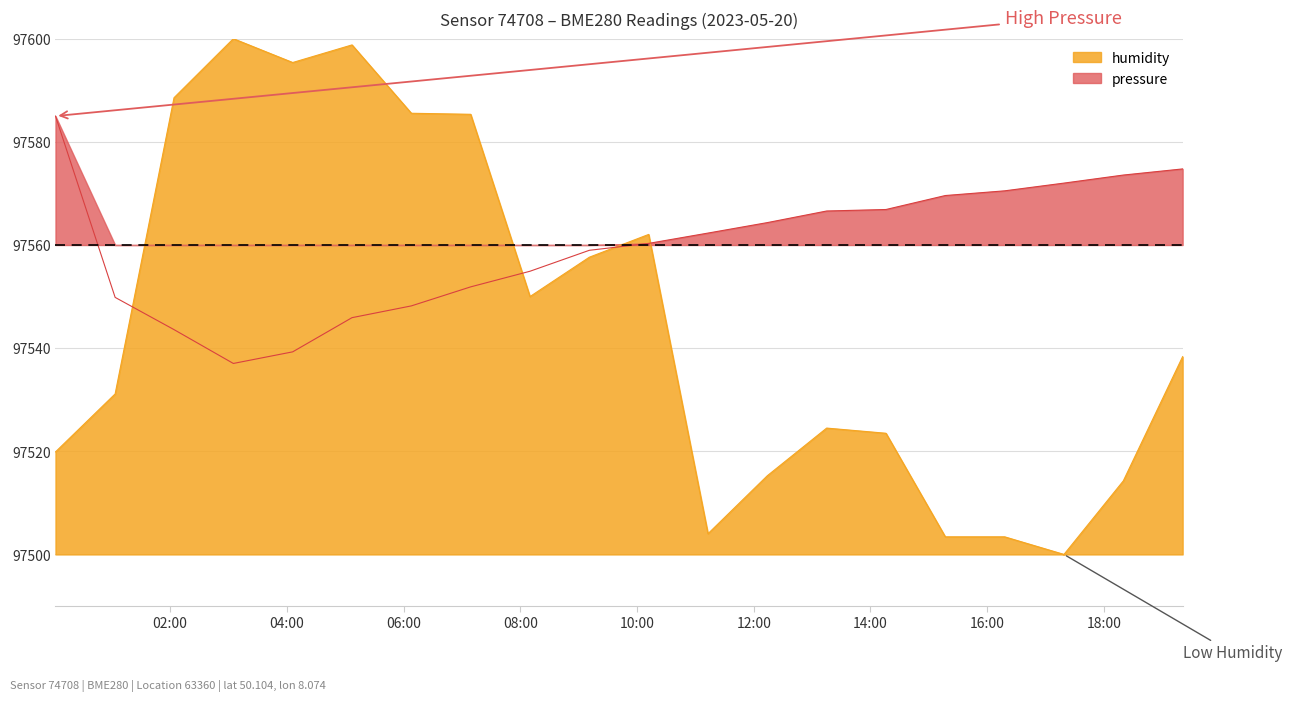

What is the value of the pressure point at the 16th from the left?

97569.6